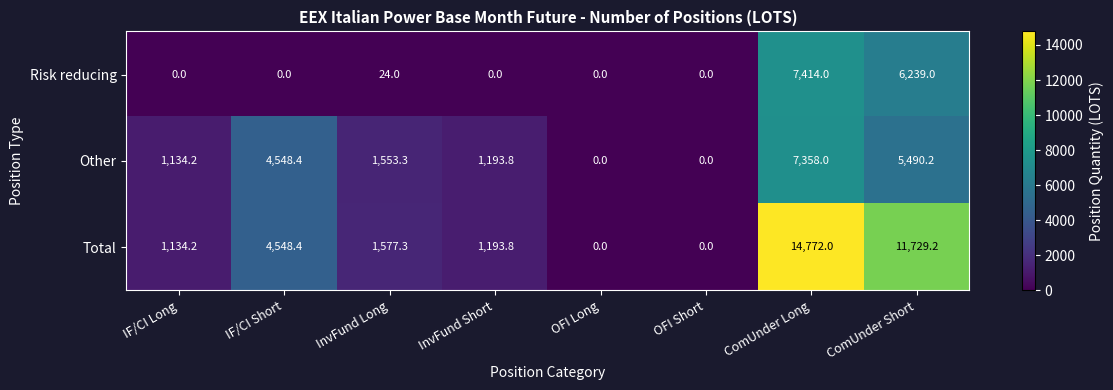

At how many categories does at least one series exceed 259?

6